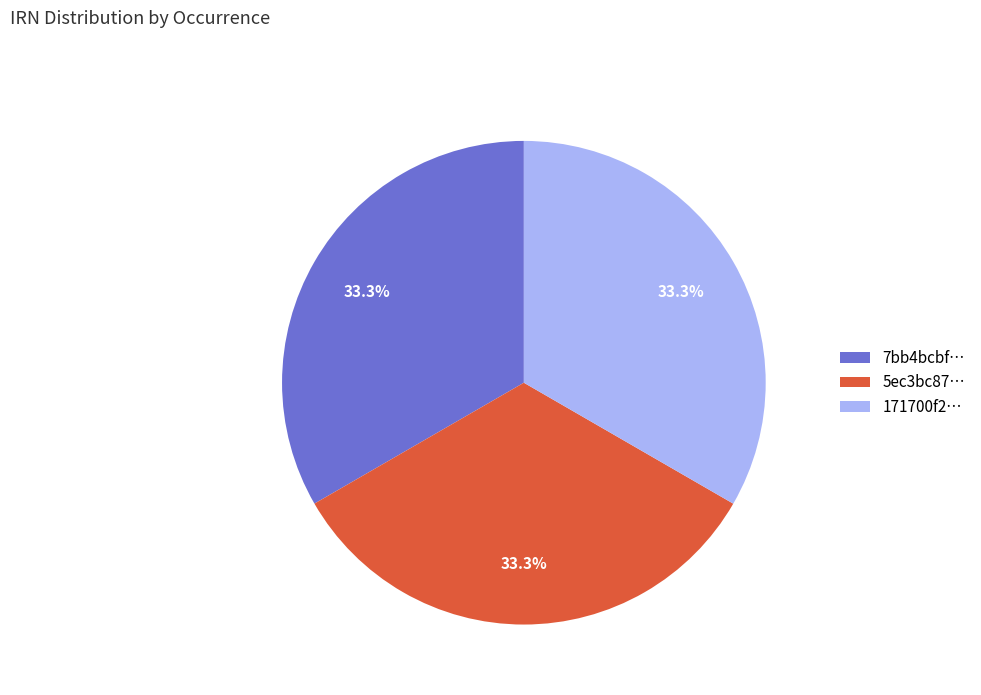

Combined, what portion of the pie is 171700f2… and 7bb4bcbf…?

66.7%